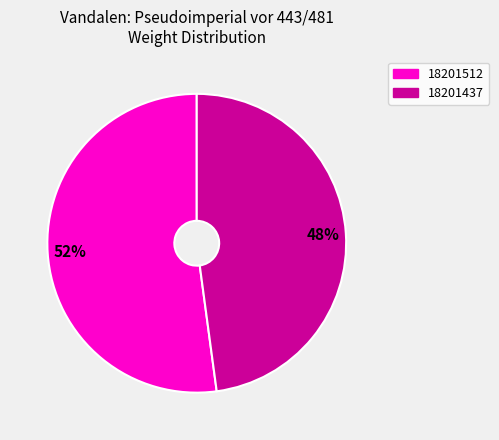

What is the largest slice in the pie chart?

18201512